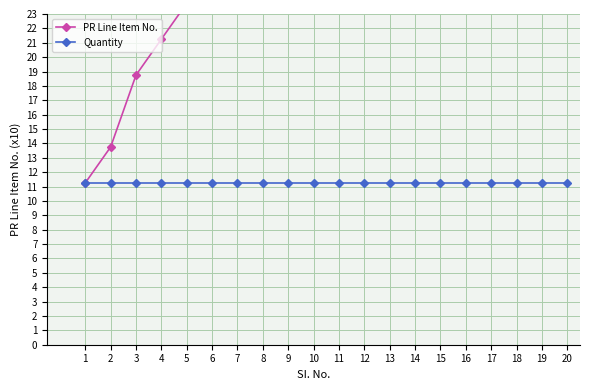

The PR Line Item No. series shows 24.9 at 19. True or false?

False